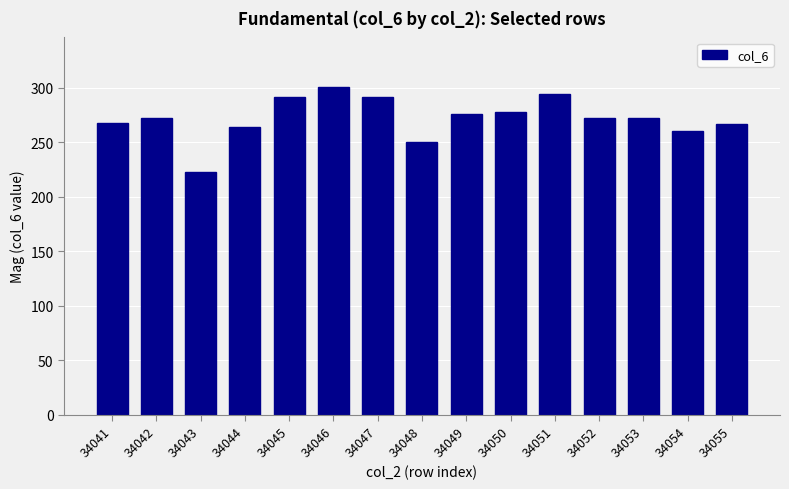

What is the sum of all values?

4079